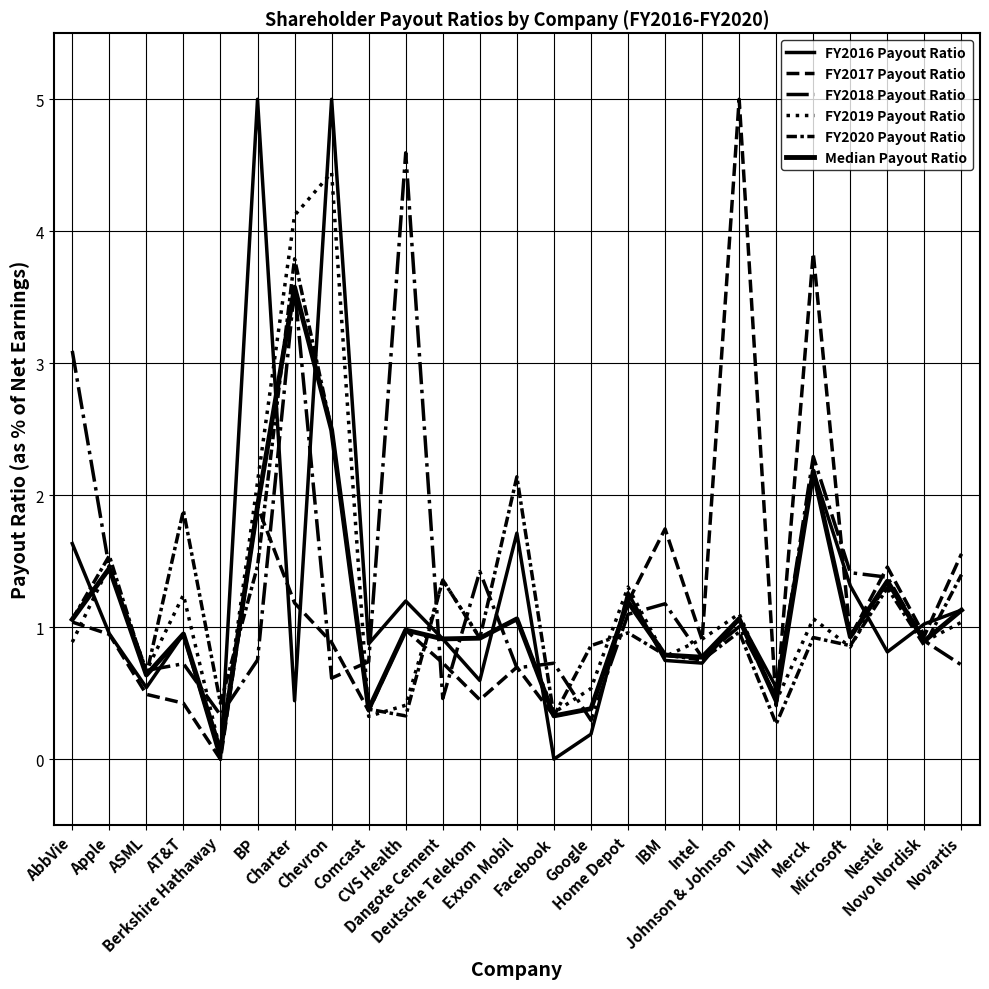

What is the average value of the Median Payout Ratio series?

1.1